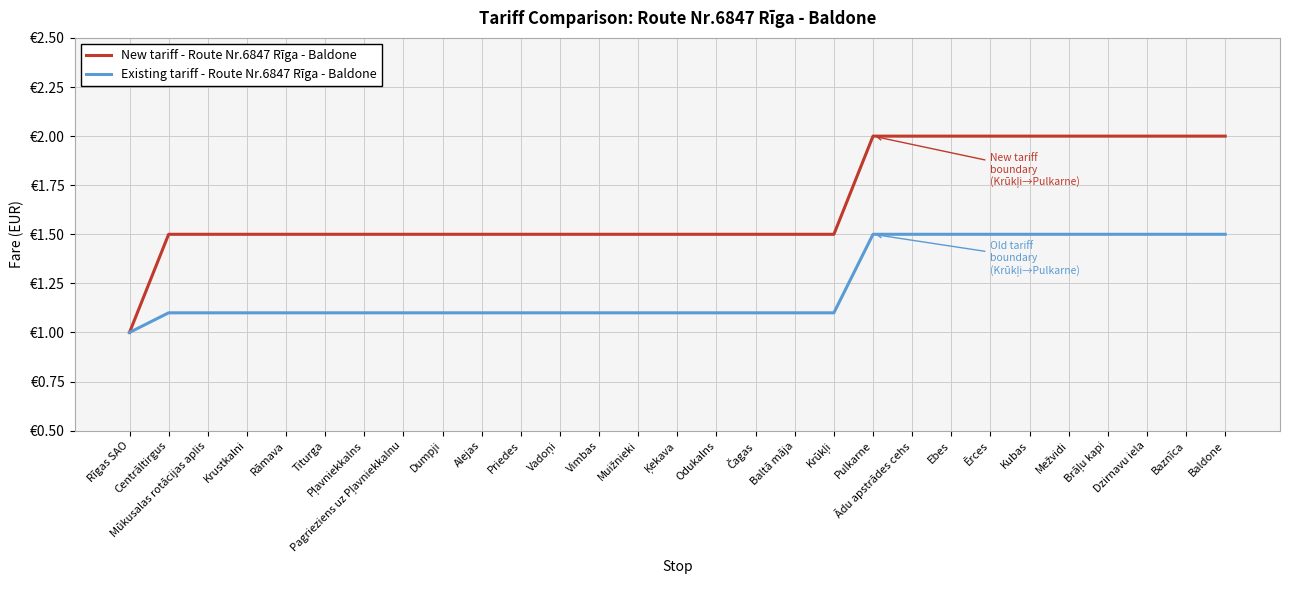

Count the Existing tariff - Route Nr.6847 Rīga - Baldone values in the range 1 to 2.

29